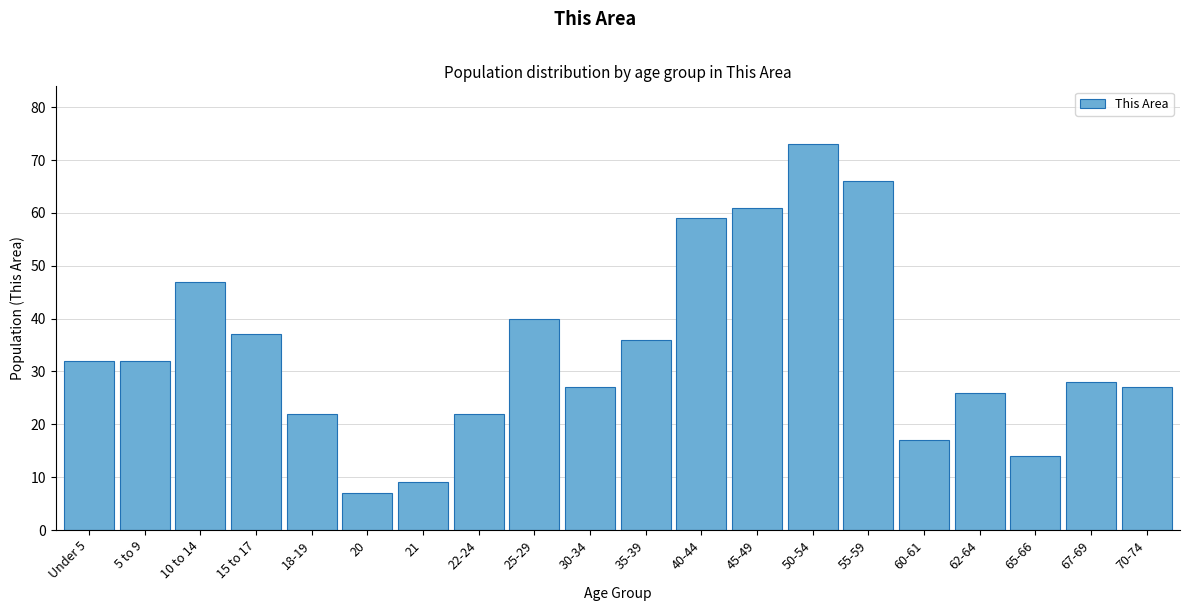

Reading left to right, transcribe all the data shown in this chart.

Under 5=32	5 to 9=32	10 to 14=47	15 to 17=37	18-19=22	20=7	21=9	22-24=22	25-29=40	30-34=27	35-39=36	40-44=59	45-49=61	50-54=73	55-59=66	60-61=17	62-64=26	65-66=14	67-69=28	70-74=27